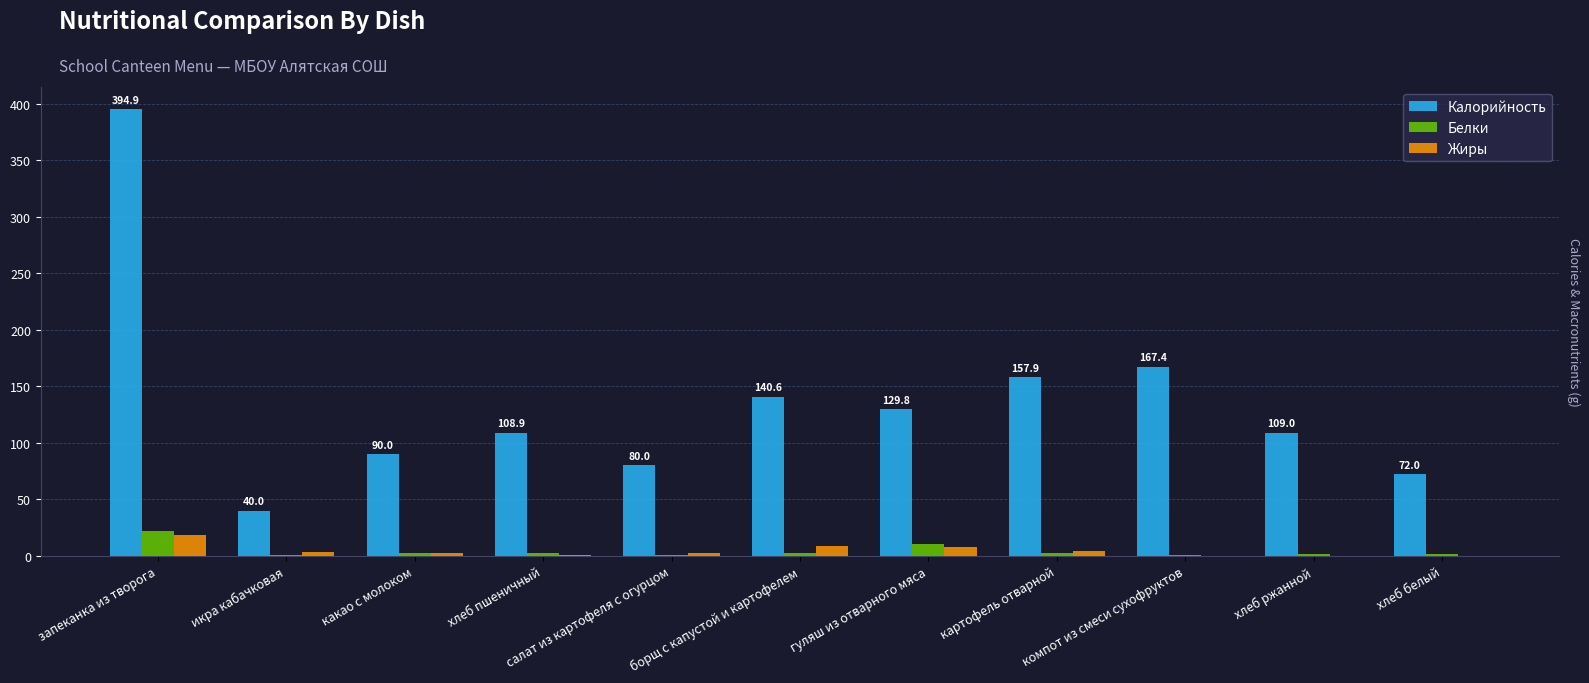

The value of Калорийность at хлеб пшеничный is 108.9. True or false?

True